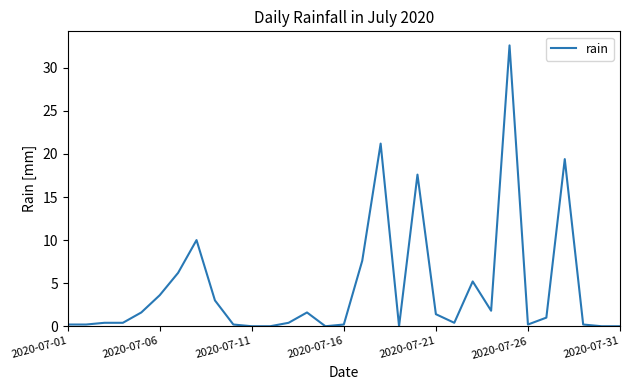

Does the chart have visible grid lines?

No